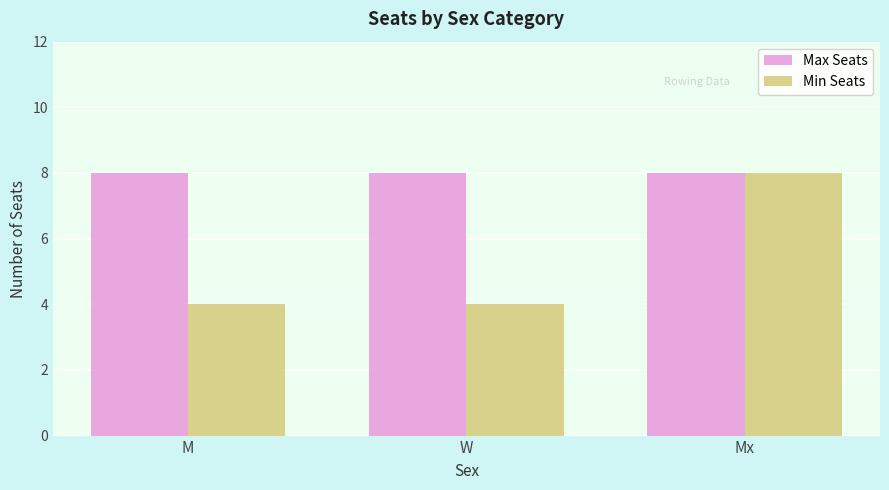

Does the chart contain stacked bars?

No